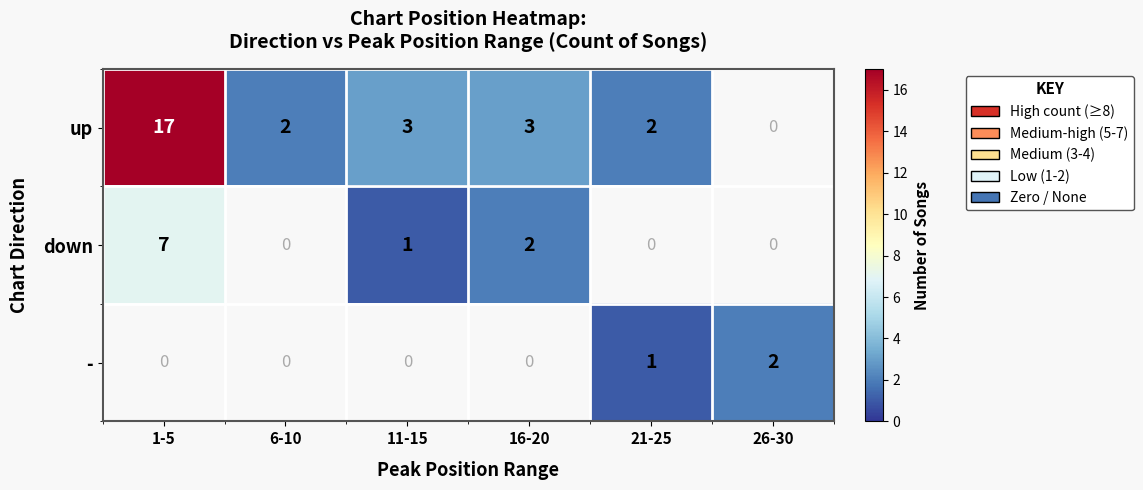

Is the value of up at 21-25 greater than the value of - at 21-25?

Yes